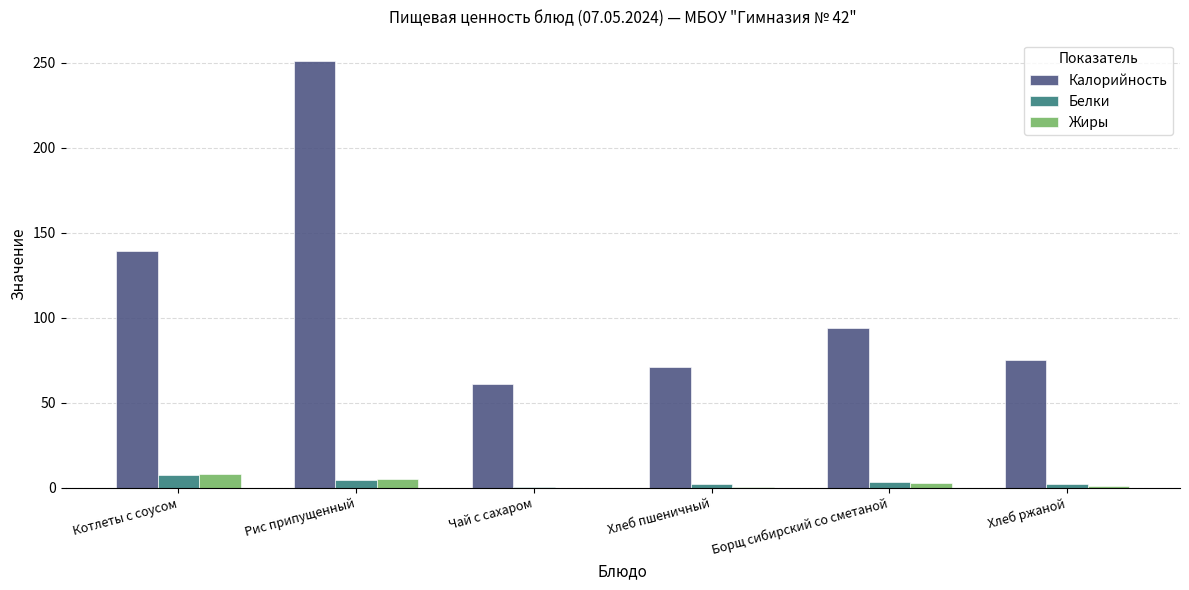

What are all the series names shown in the legend?

Калорийность, Белки, Жиры